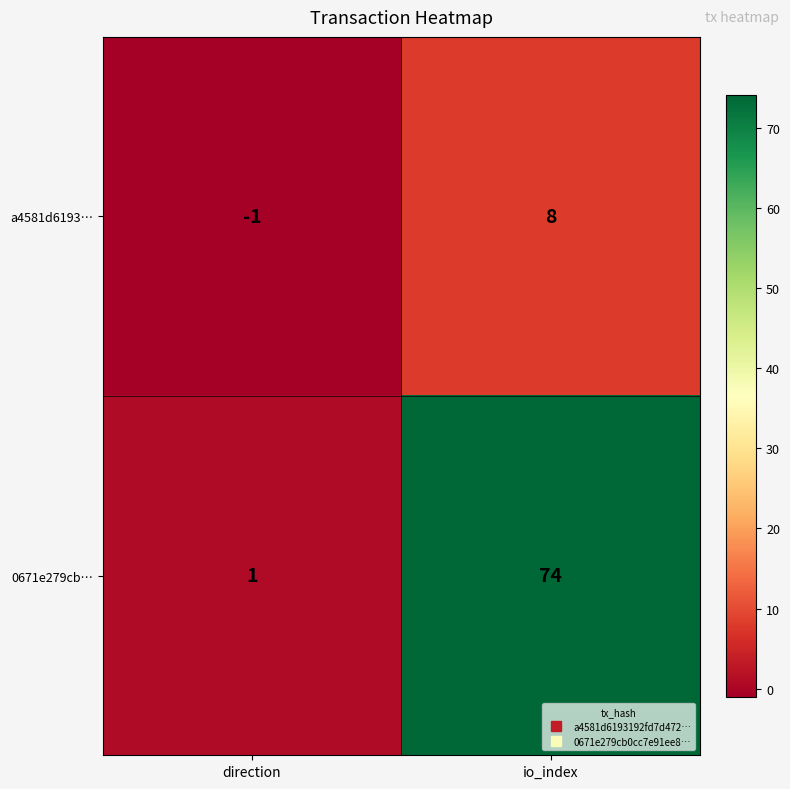

Rank the series by their maximum value, from lowest to highest.

a4581d6193…, 0671e279cb…